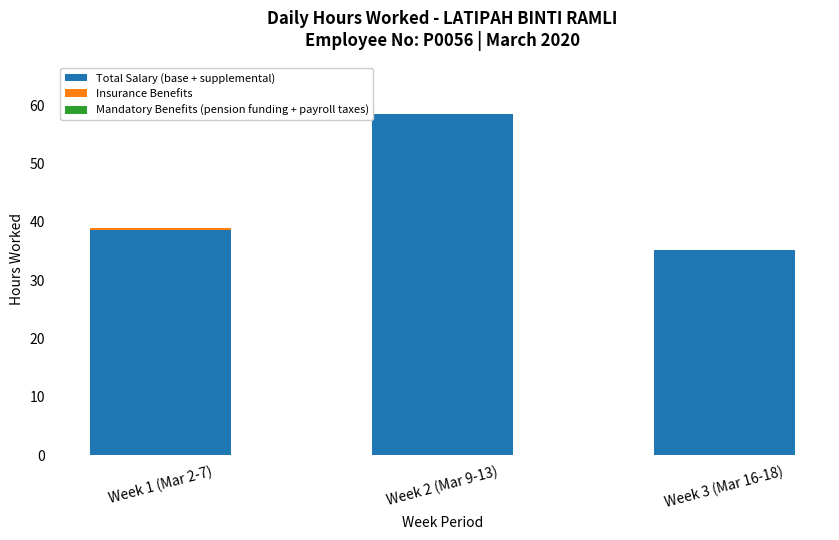

What is the total value across all series at Week 3 (Mar 16-18)?

35.3